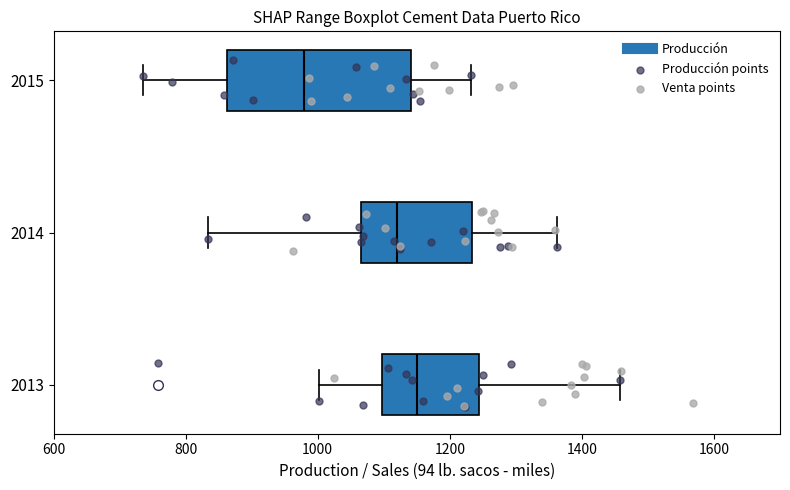

Which box is the widest, from its left edge to its right edge?

2015